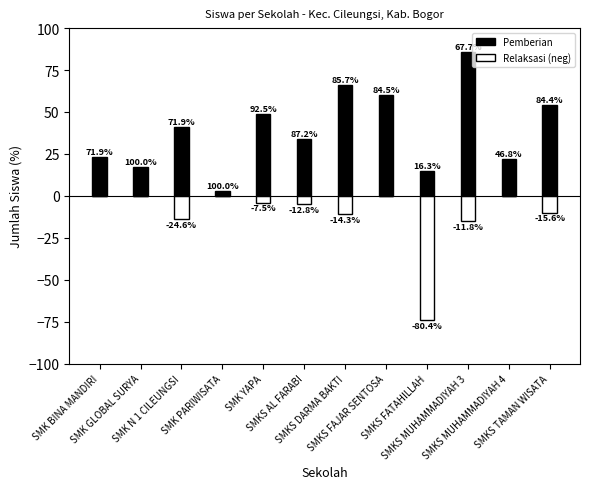

What is the label of the 1st bar from the left?

SMK BINA MANDIRI